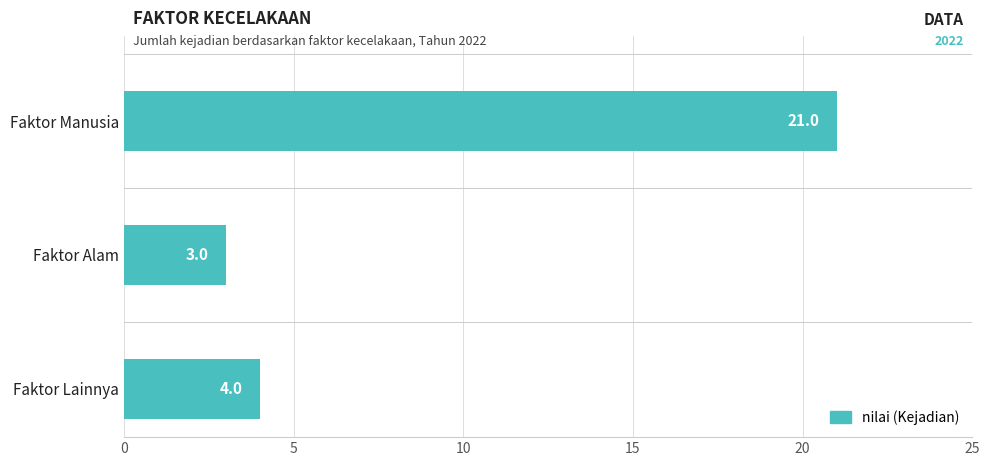

Reading top to bottom, what are all the values shown in this chart?

Faktor Manusia=21	Faktor Alam=3	Faktor Lainnya=4